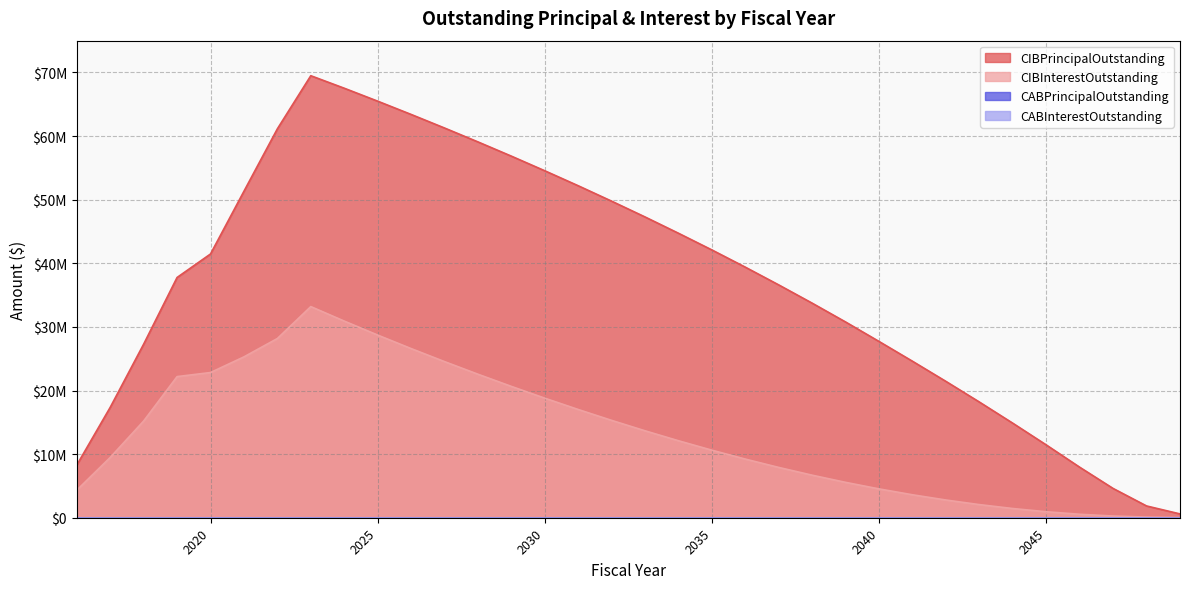

True or false: CIBPrincipalOutstanding and CIBInterestOutstanding intersect in this chart.

False